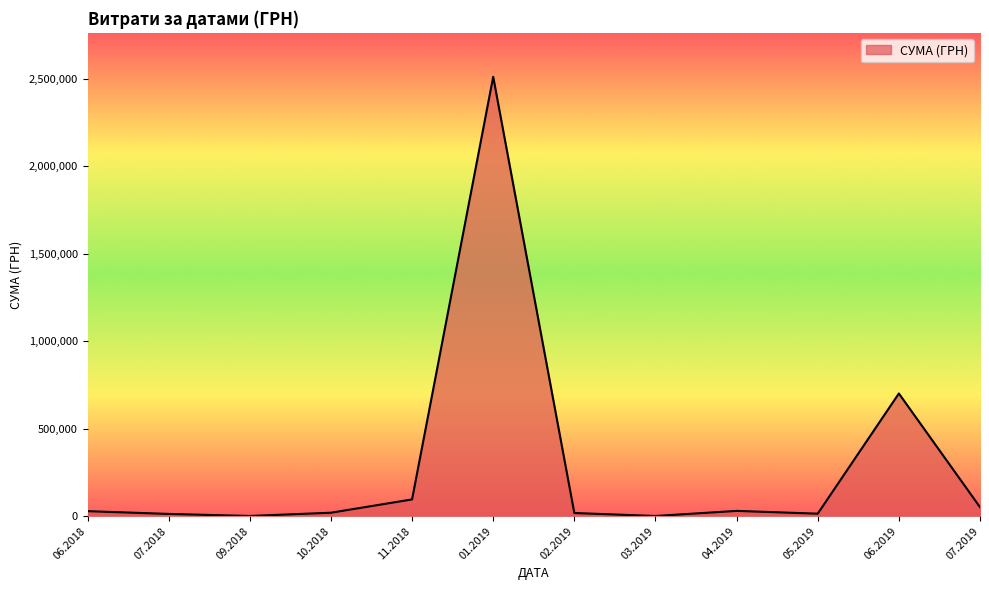

What is the difference between the maximum and minimum values?

2509194.9